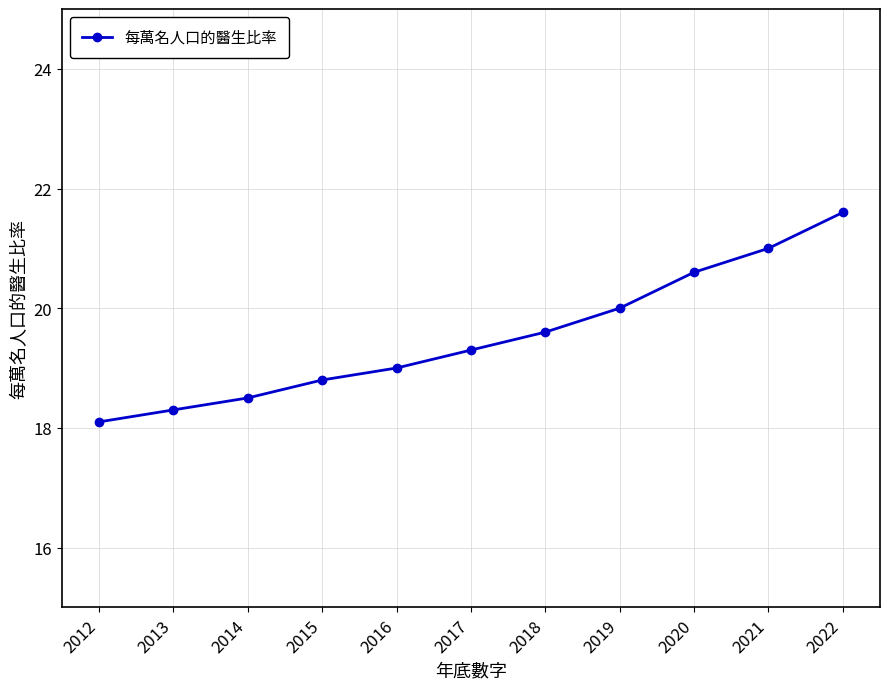

What is the value of the 6th point from the left?

19.3